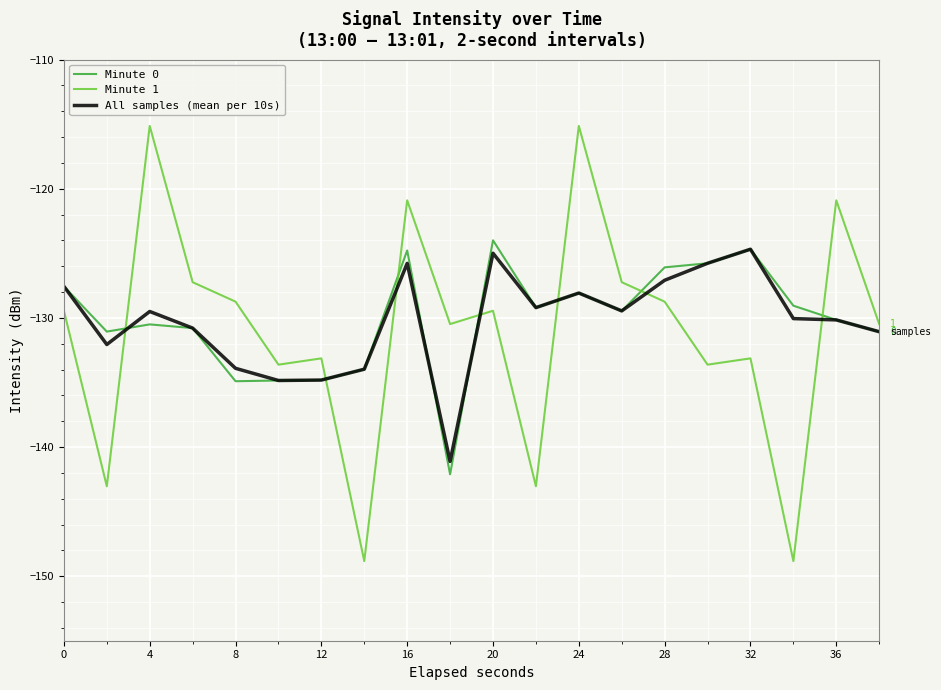

What is the difference between the maximum and minimum values in the Minute 1 series?

33.7